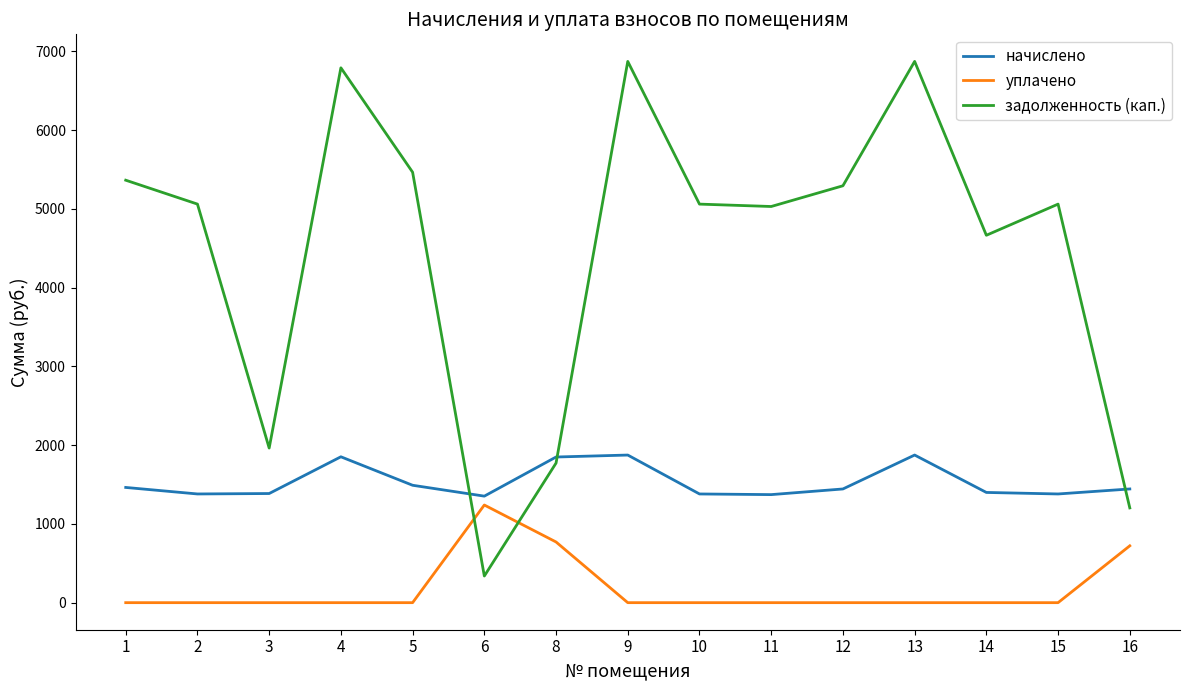

Rank the series at 9 from lowest to highest value.

уплачено, начислено, задолженность (кап.)